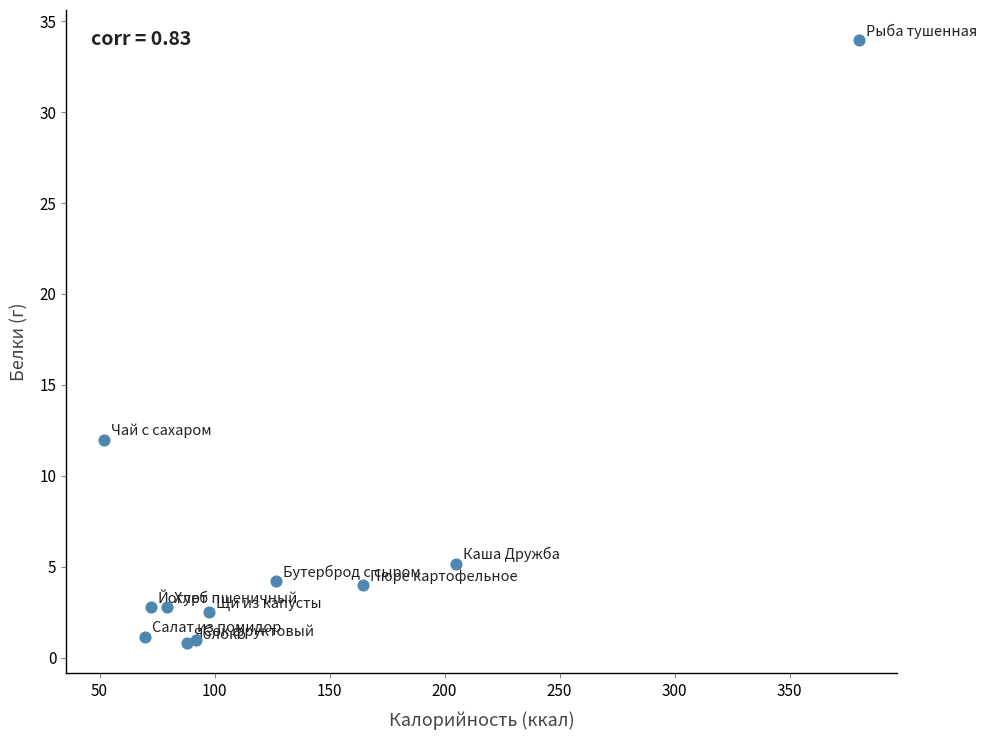

What Y value in the scatter plot is closest to 17?

12.0